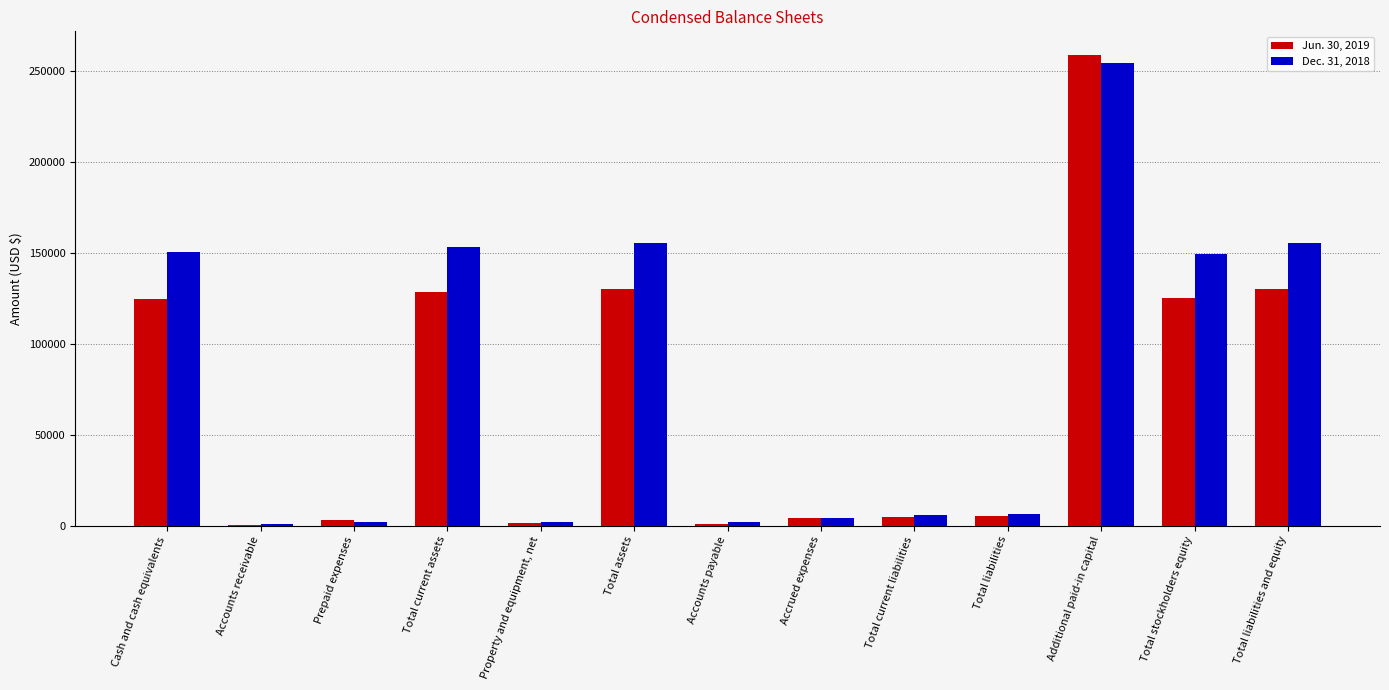

How many groups of bars are there?

13